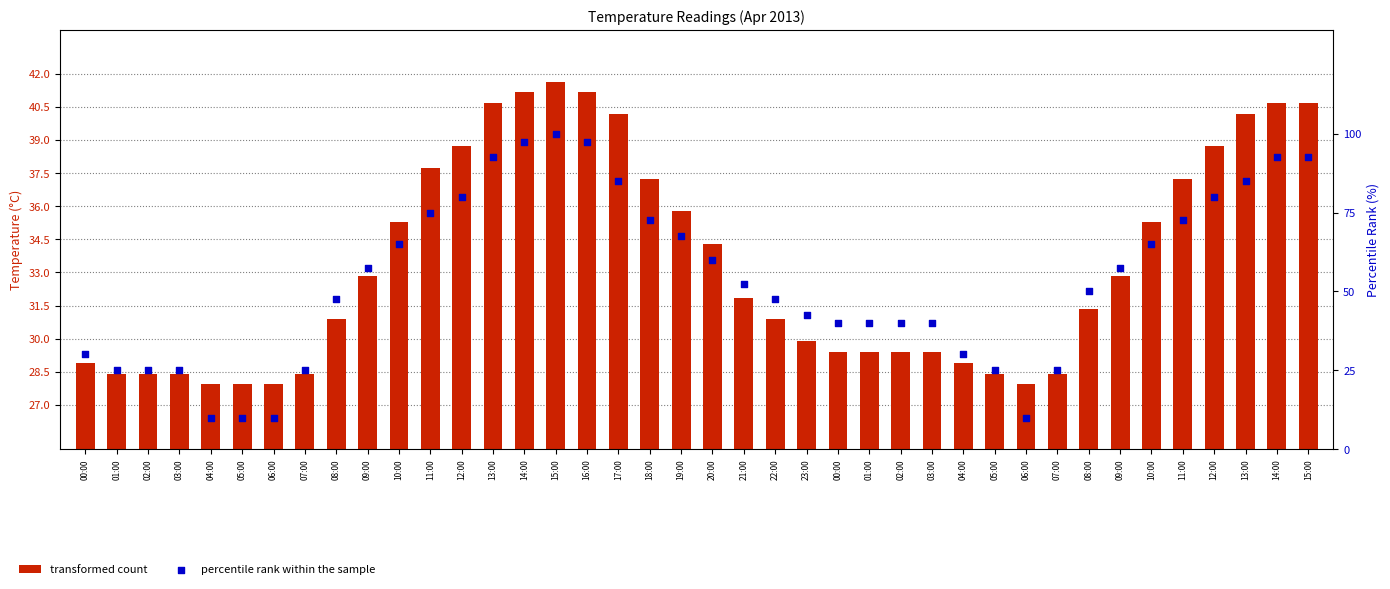

Which series has the largest total across all categories?

percentile rank within the sample